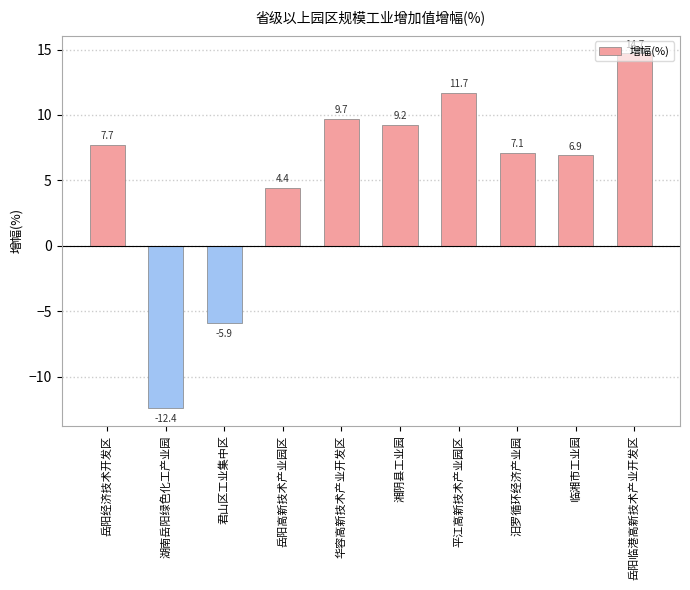

What is the sum of the values at 岳阳高新技术产业园区 and 岳阳临港高新技术产业开发区?

19.1